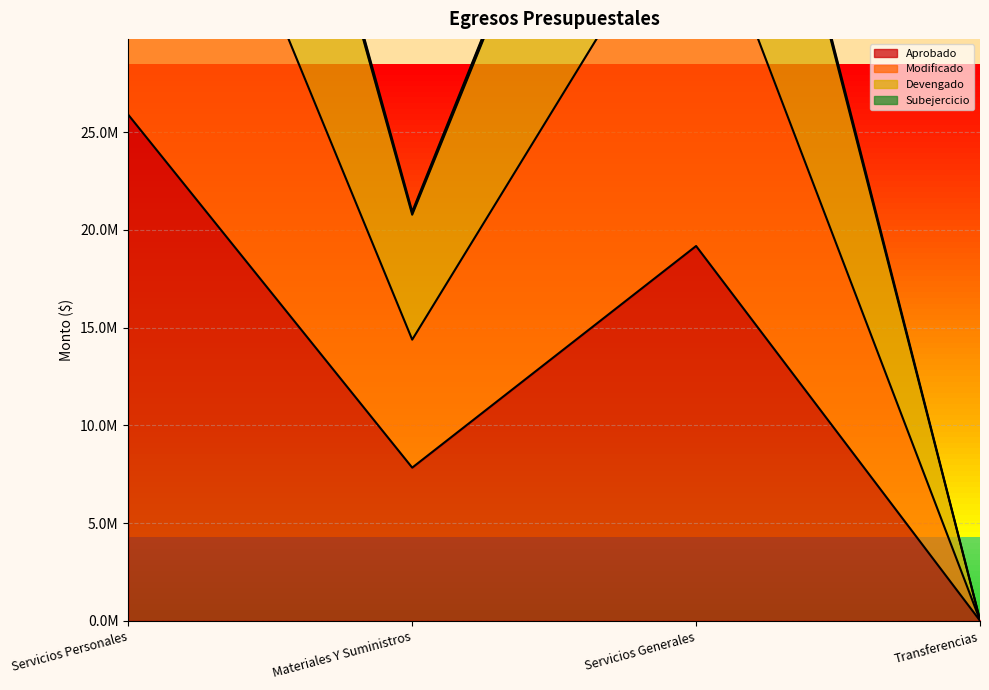

In Devengado, how many points are higher than both neighbors (excluding endpoints)?

1